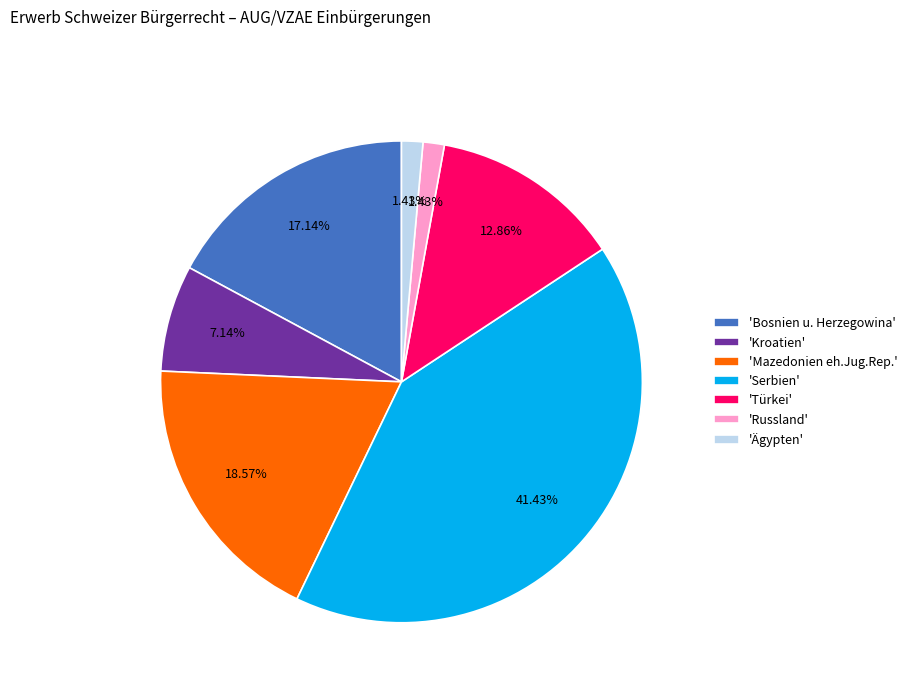

Which slice is the largest?

'Serbien'